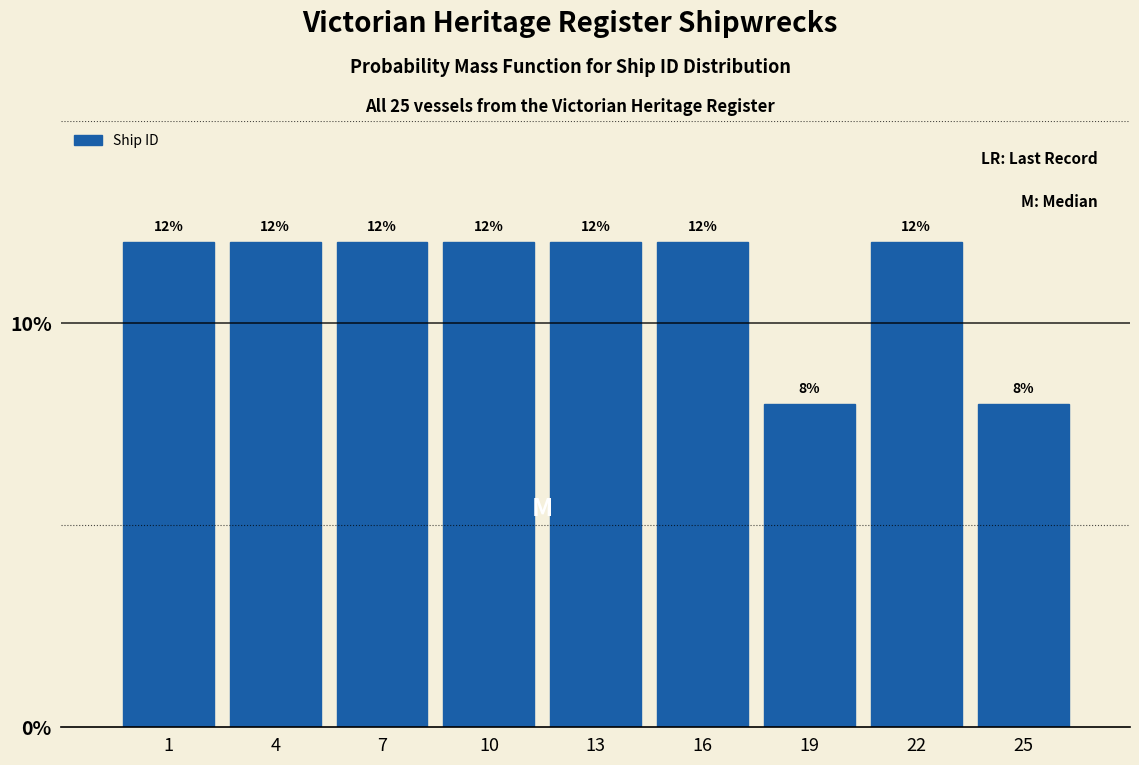

Are the bars horizontal?

No